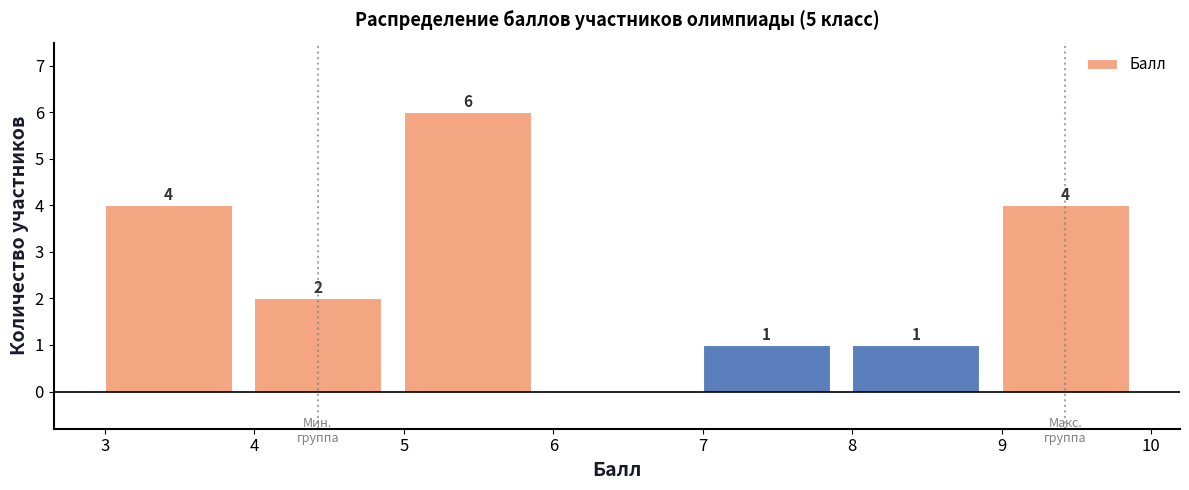

Which range on the x-axis has the tallest bar?

5 to 6